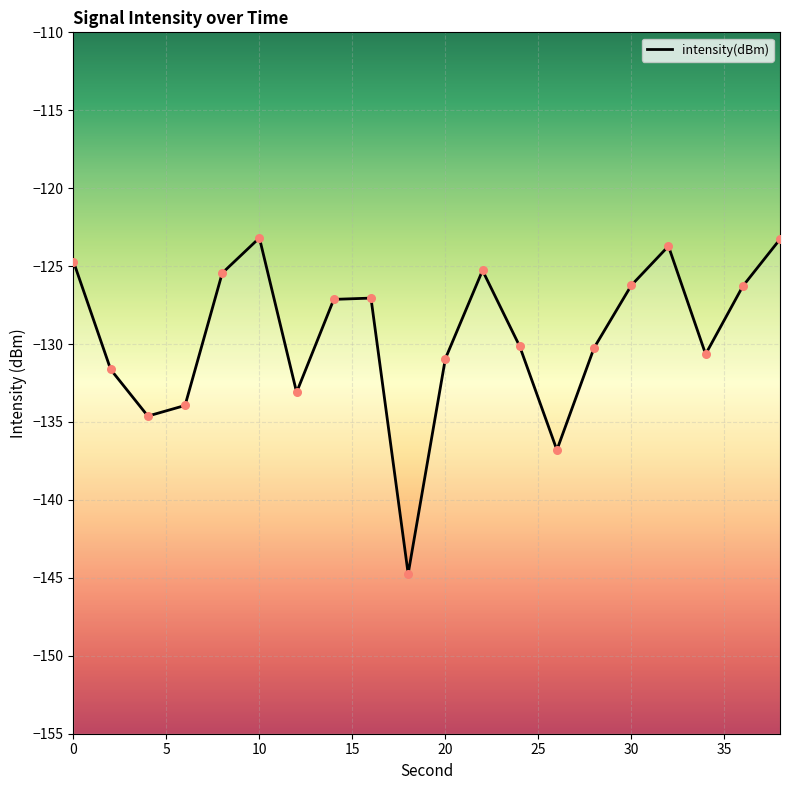

What is the change in value from 18 to 34?

+14.1